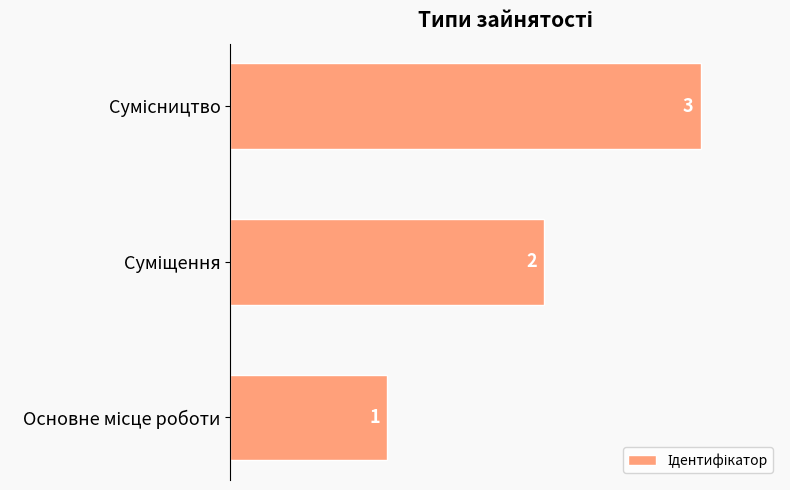

How many values are below 2?

1